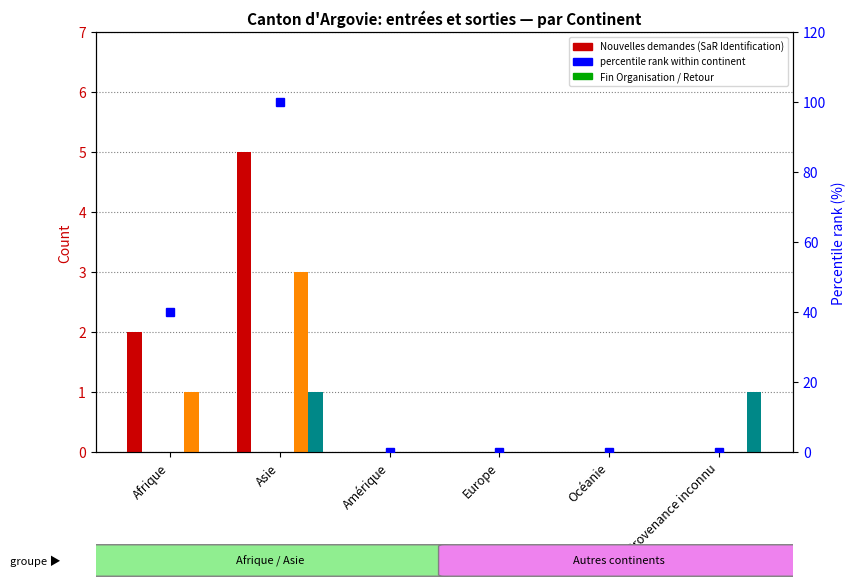

At which category is the sum across all series the highest?

Asie